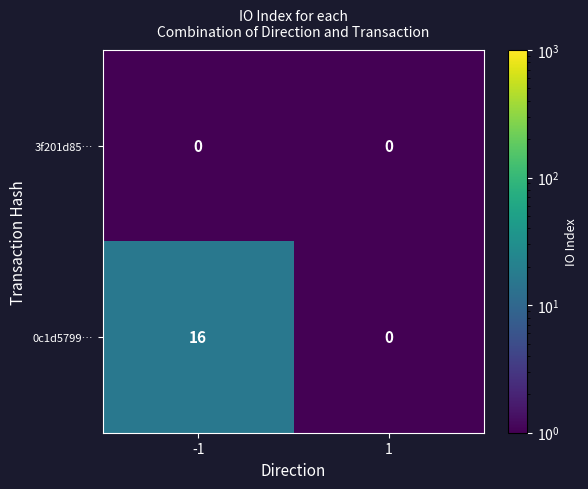

What is the sum of all 0c1d5799… values?

16